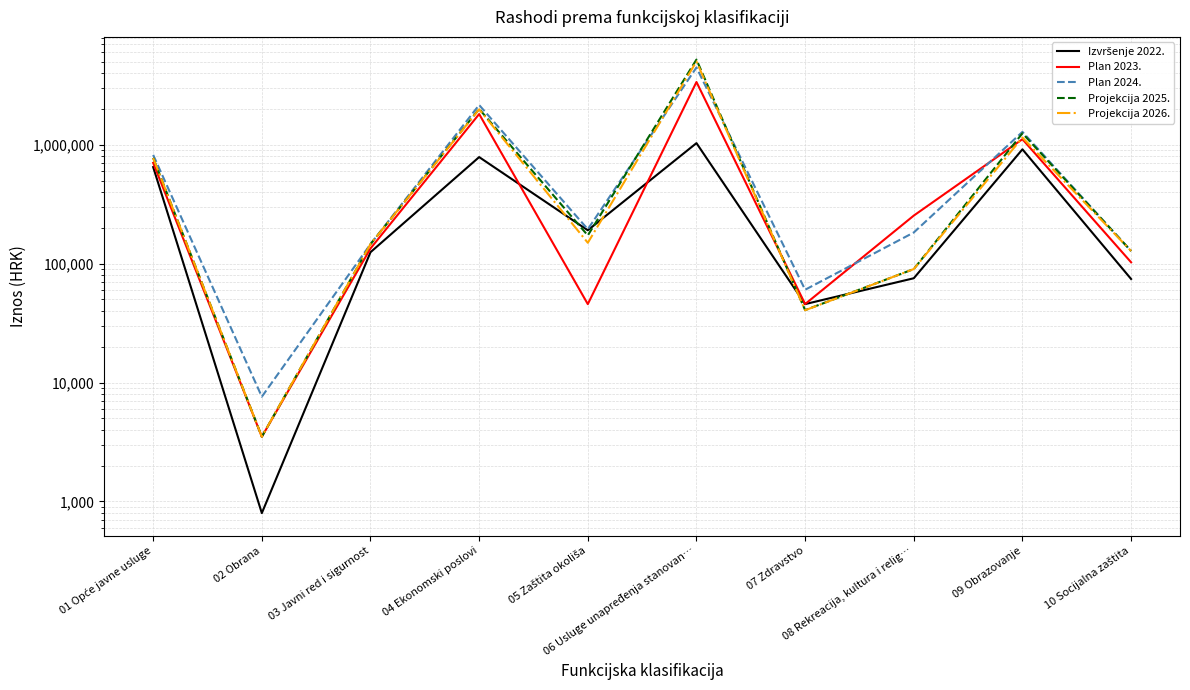

What is the label of the 7th point from the left?

07 Zdravstvo